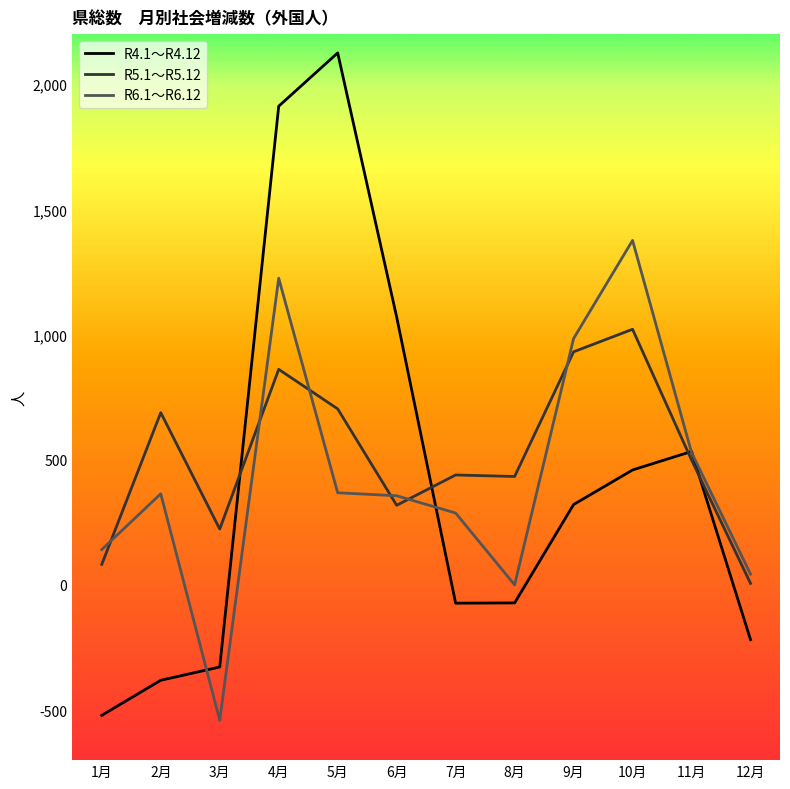

Where do R5.1～R5.12 and R6.1～R6.12 first cross each other?

1月 and 2月